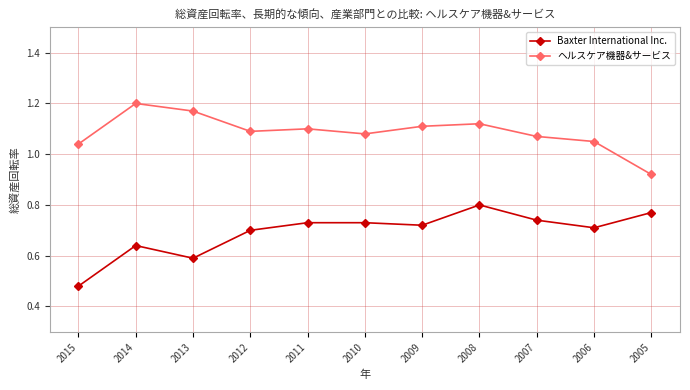

Rank the series at 2014 from lowest to highest value.

Baxter International Inc., ヘルスケア機器&サービス